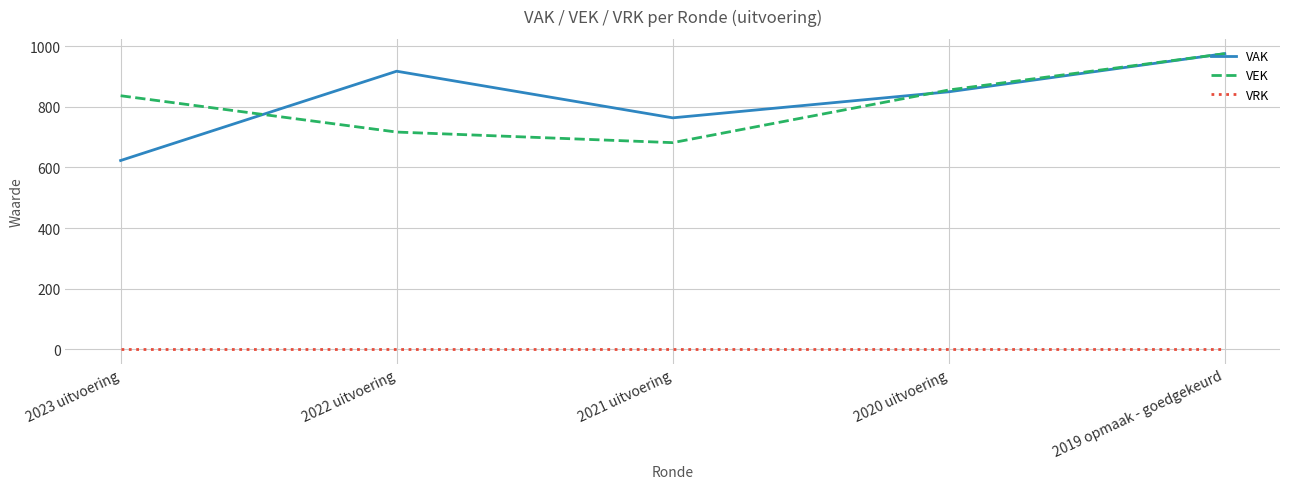

Reading left to right, list all the values displayed in this chart.

VAK: 623	918	764	850	976
VEK: 837	717	682	856	976
VRK: 0	0	0	0	0